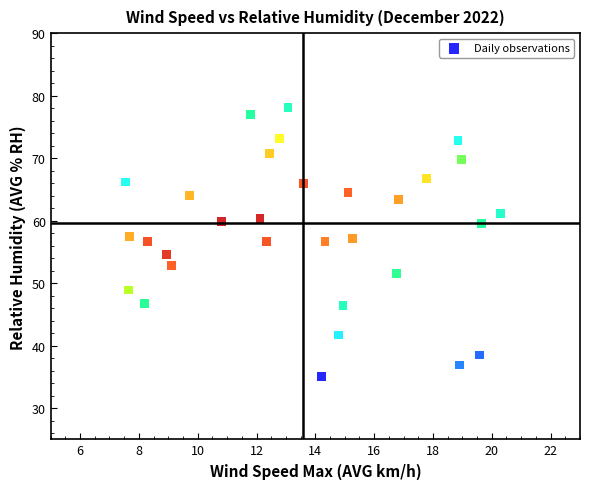

What is the range of X values (max minus min)?

12.8